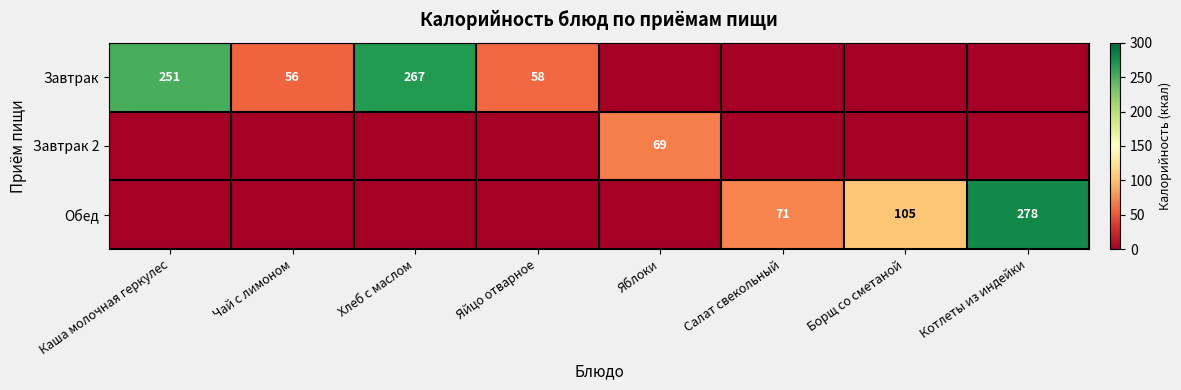

True or false: Обед has a value of 183 at Борщ со сметаной.

False